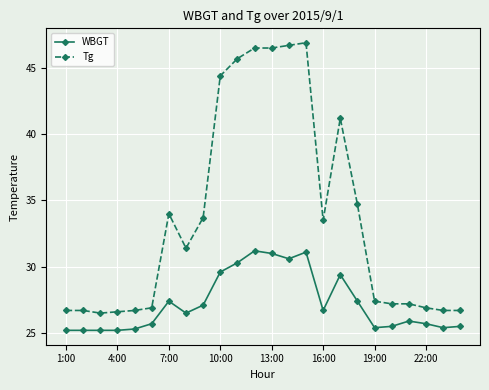

Which series has the widest spread of values?

Tg